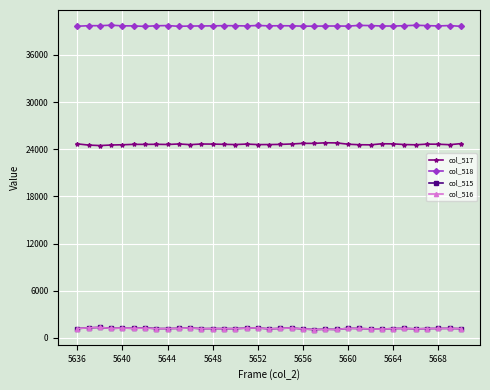

What is the sum of all col_515 values?

42007